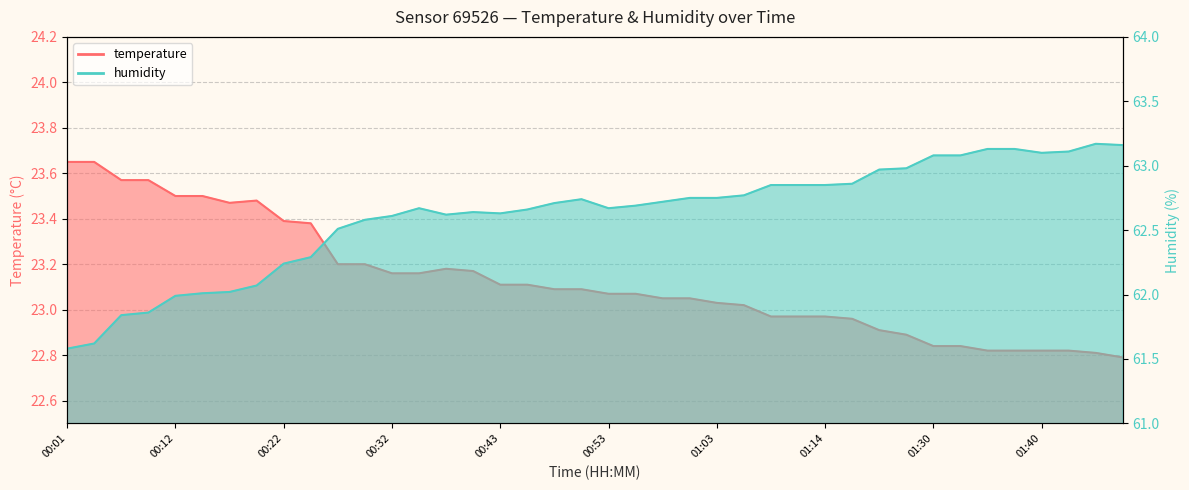

In temperature, how many points are higher than both neighbors (excluding endpoints)?

2